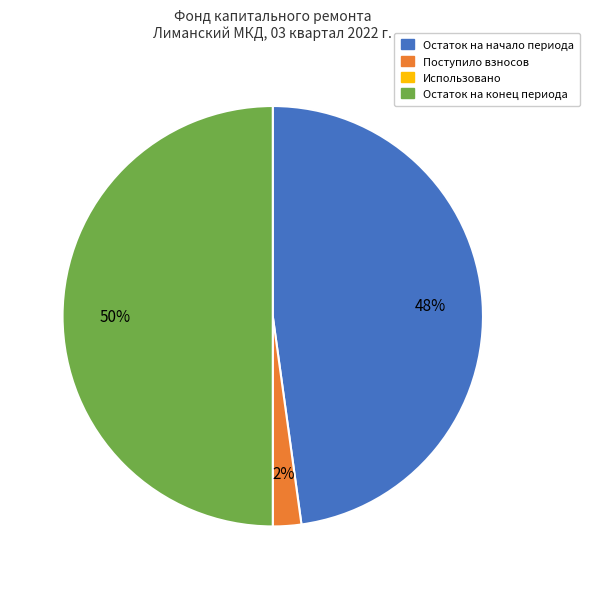

Count the number of slices in the pie.

3